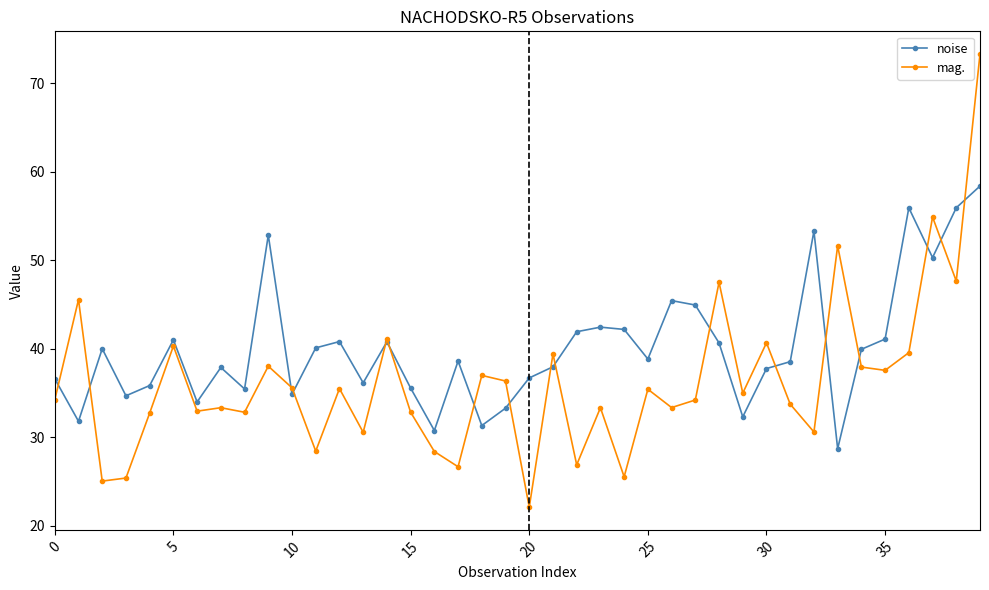

True or false: noise has more than 2 points higher than both neighbors.

True